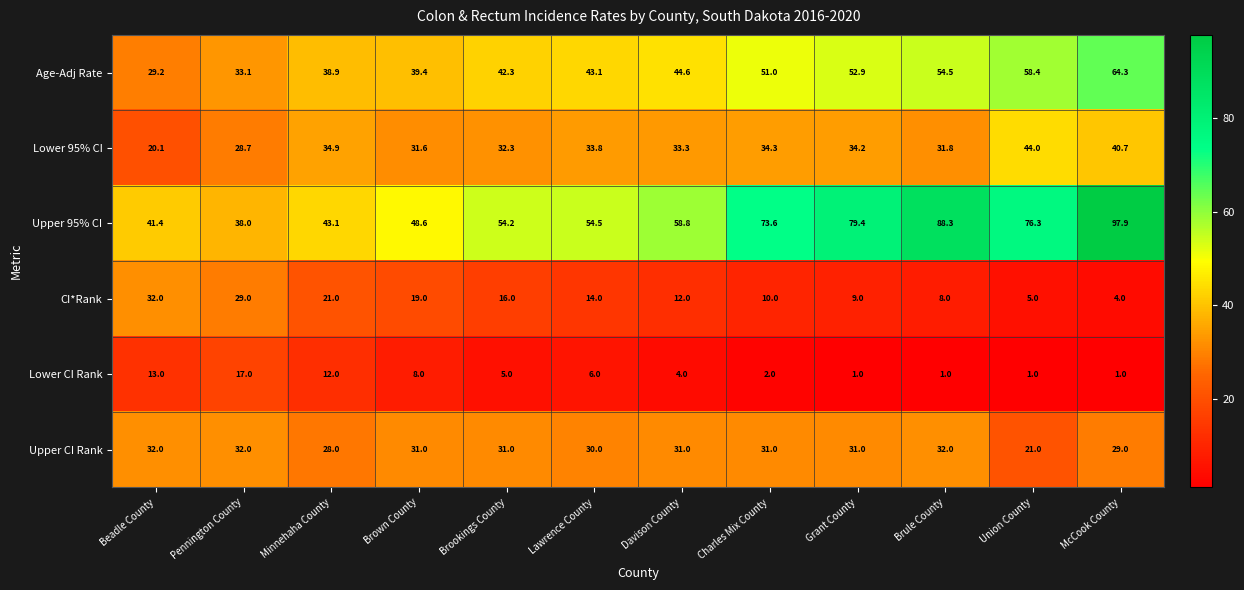

At which label is Upper CI Rank closest to 26?

Minnehaha County